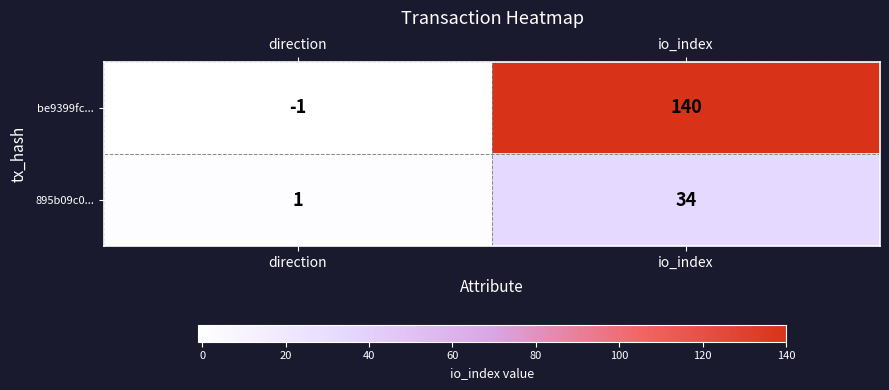

Read the be9399fc... value at io_index.

140